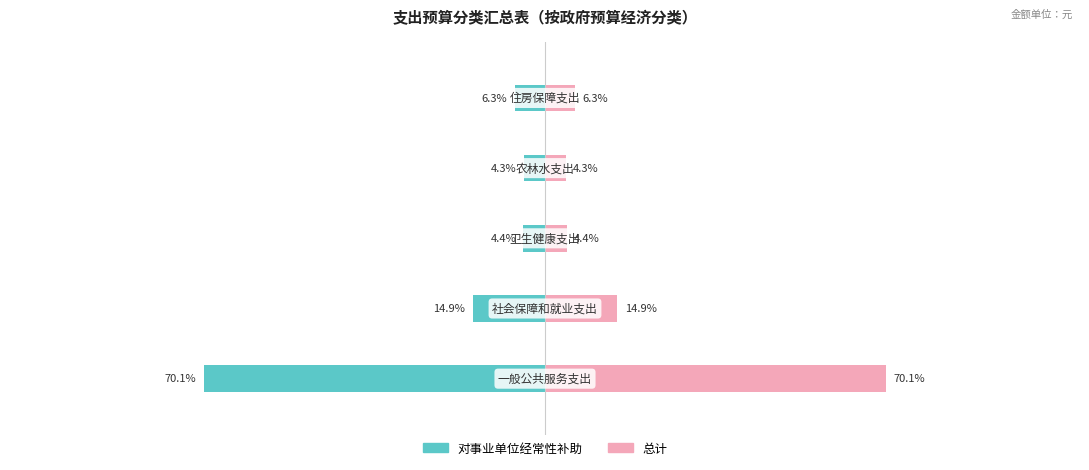

What is the difference between the maximum and minimum values in the 总计 series?

65.9